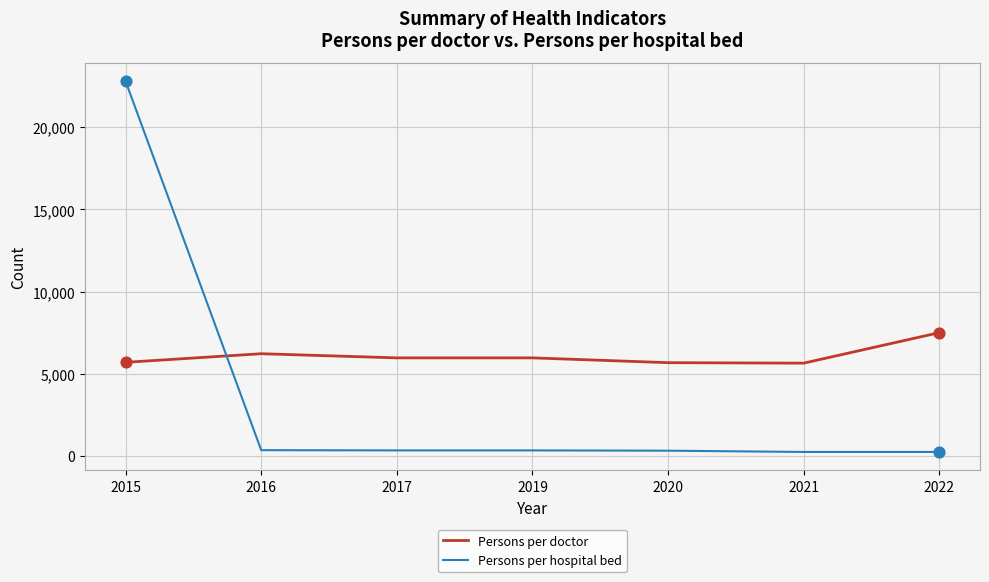

Which series has the widest spread of values?

Persons per hospital bed